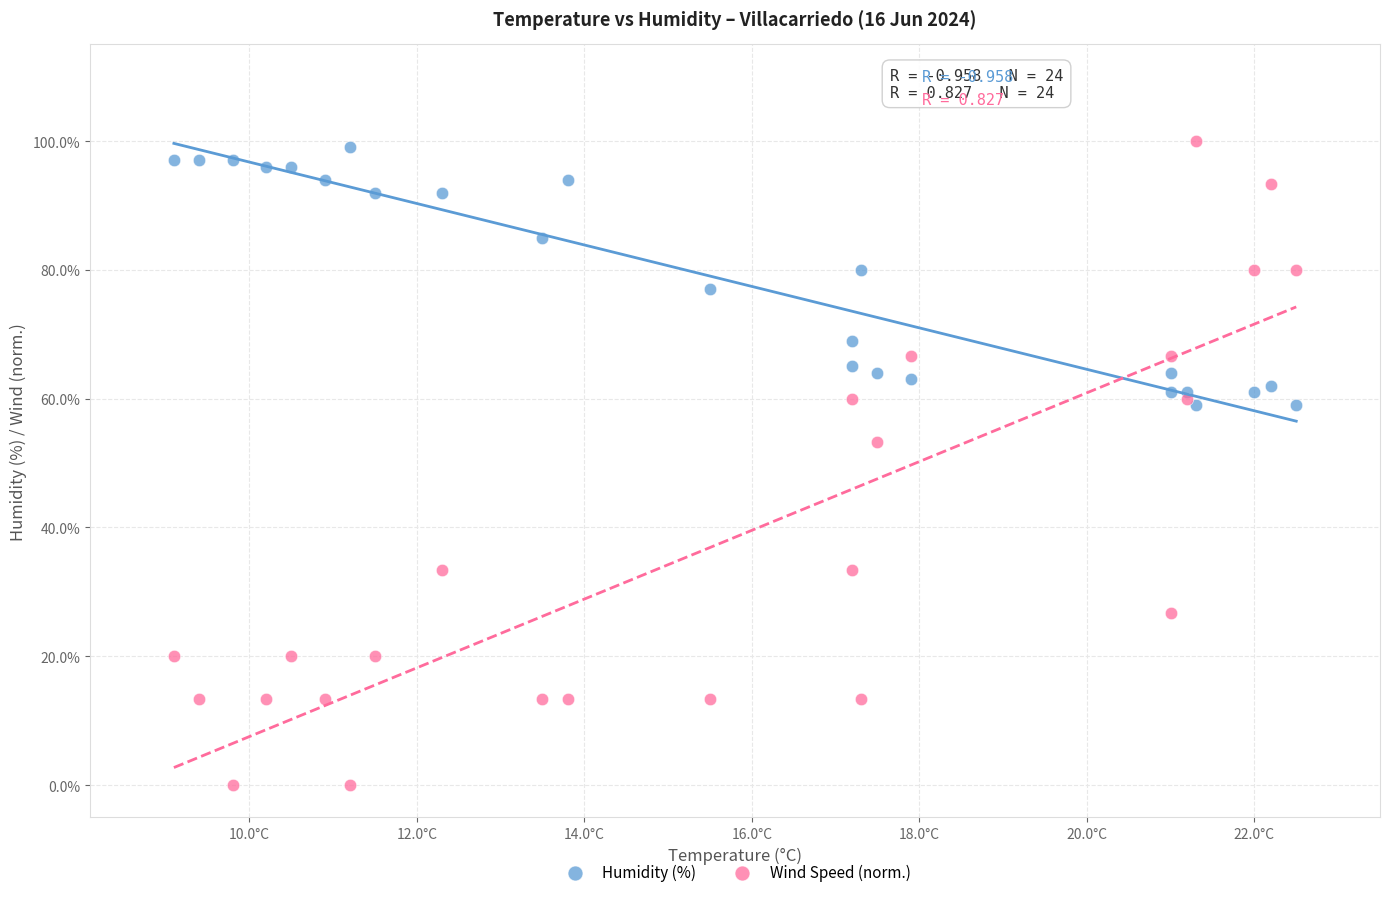

What are all the series names shown in the legend?

Humidity (%), Wind Speed (norm.)